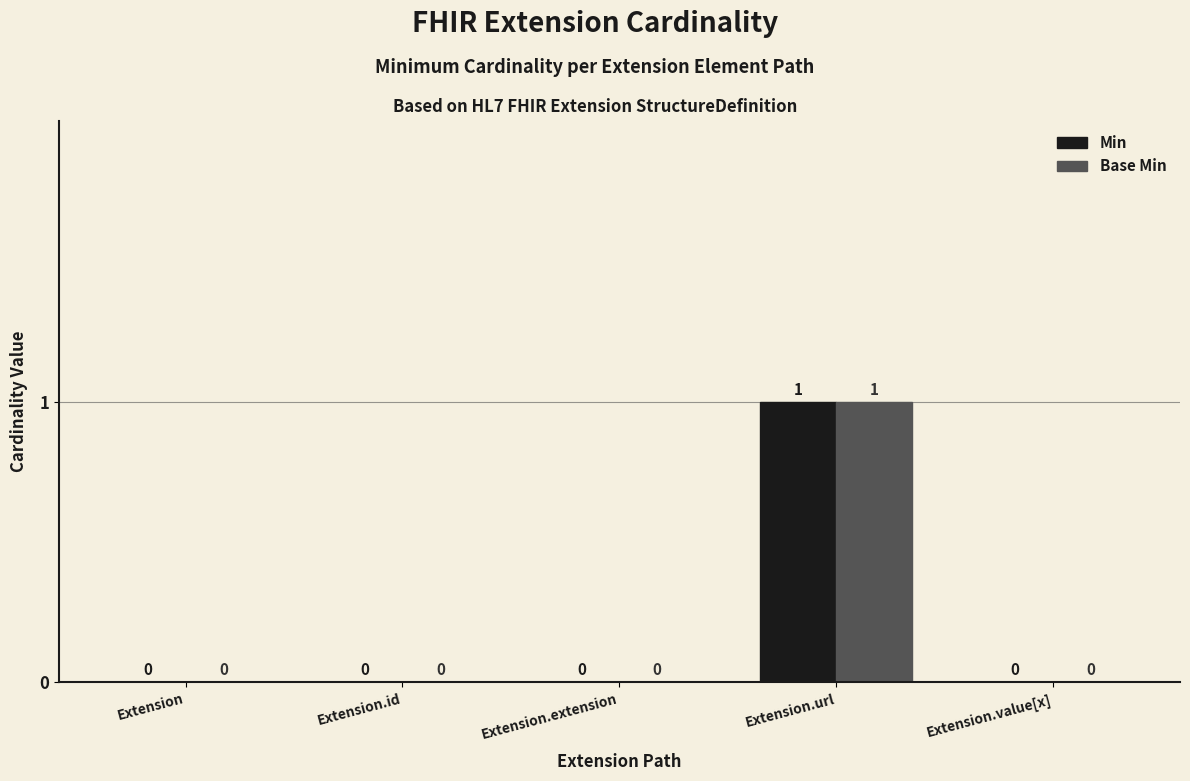

At which category is the sum across all series the highest?

Extension.url